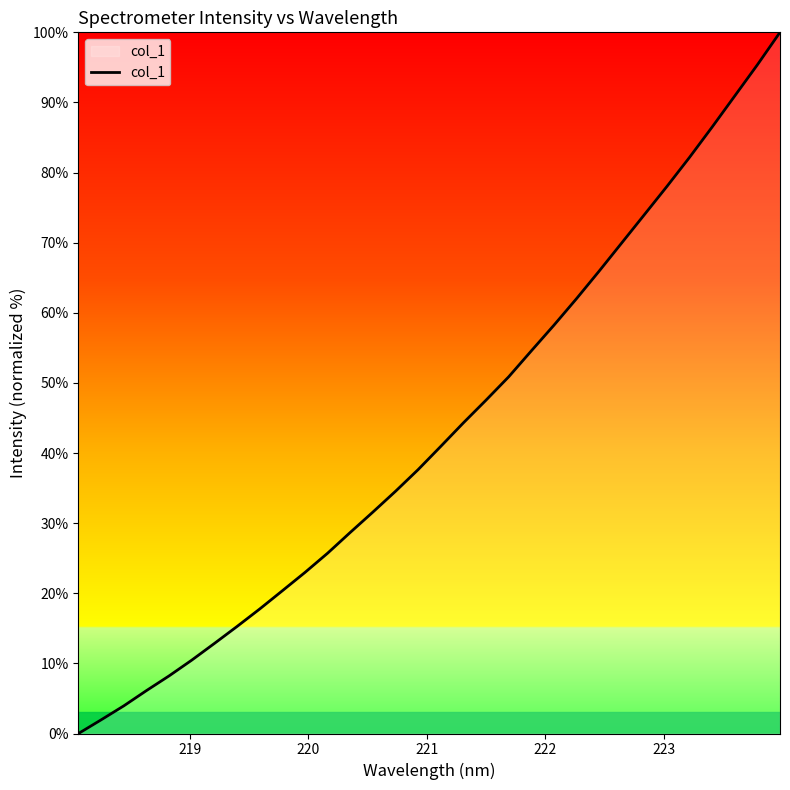

What is the greatest value displayed?

100.0